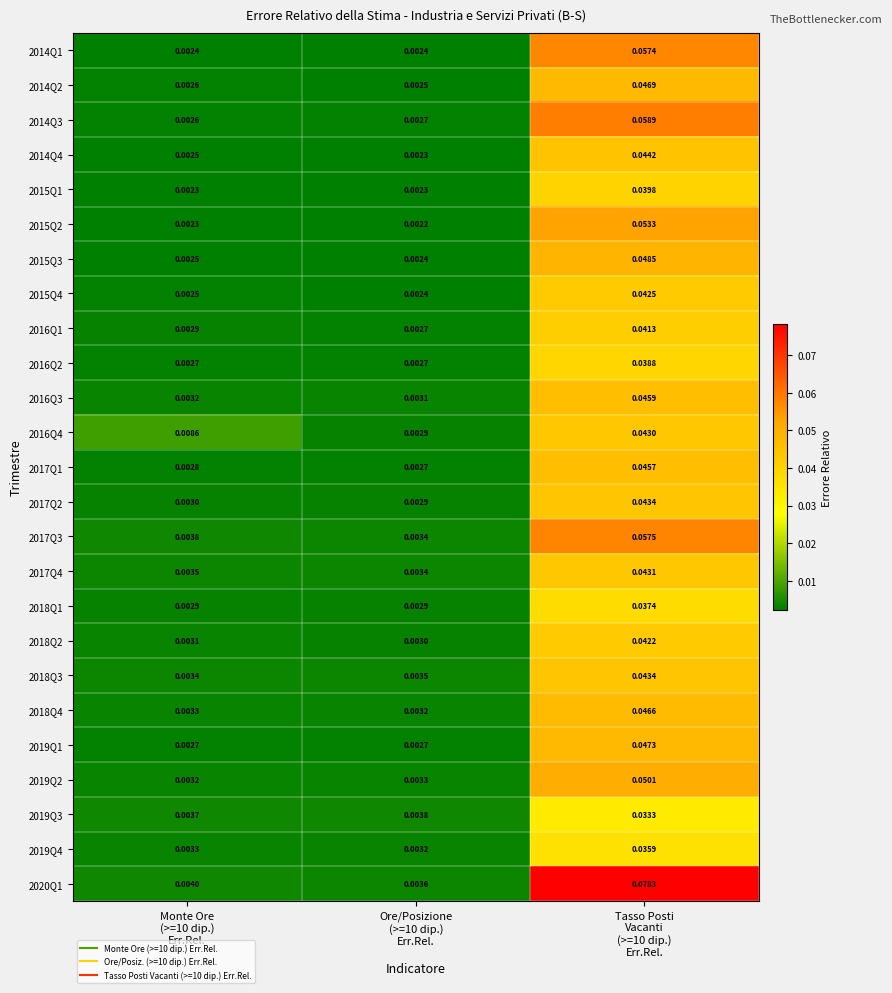

How many series are shown in this chart?

25